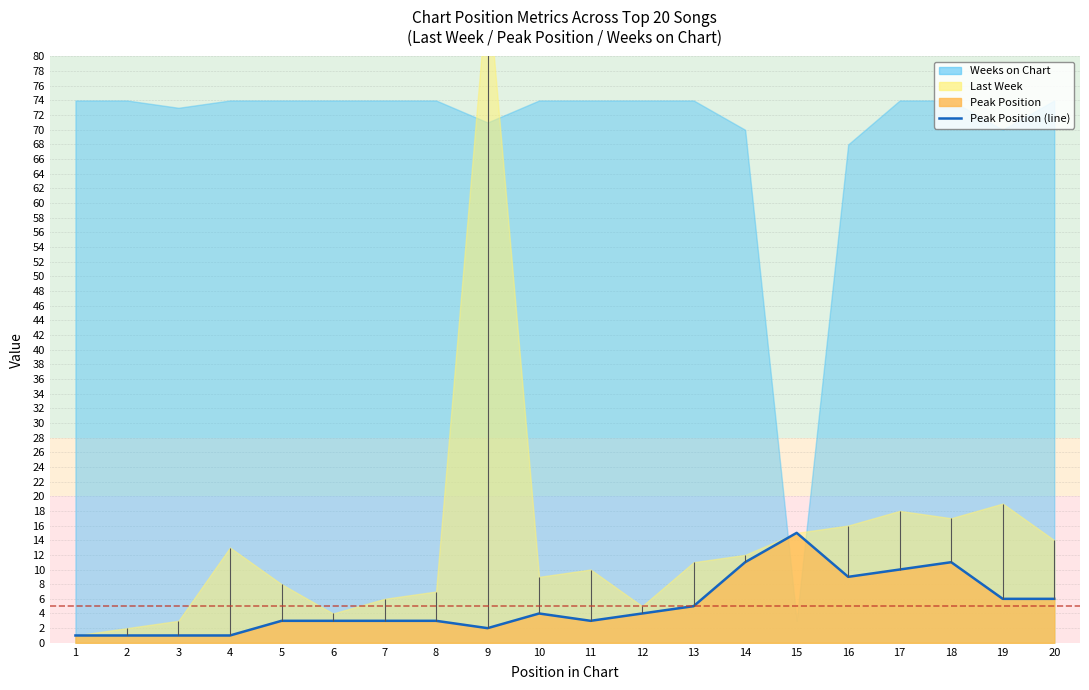

What is the difference between the second highest and second lowest values?

10